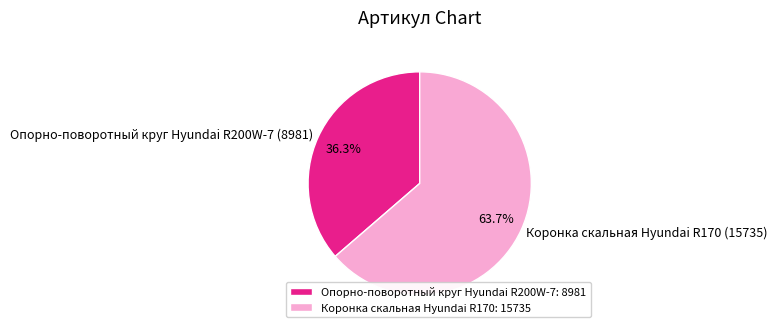

Is it true that Опорно-поворотный круг Hyundai R200W-7 is 24% of the pie?

False